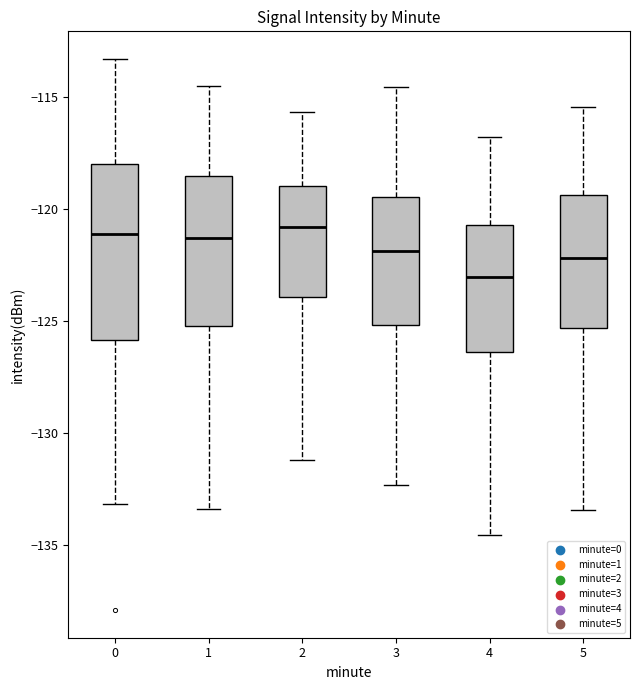

Where is the lower edge of the box at x = 2 on the y-axis? The values are not printed on the chart, so give them approximately, as read against the axis.

-124.0